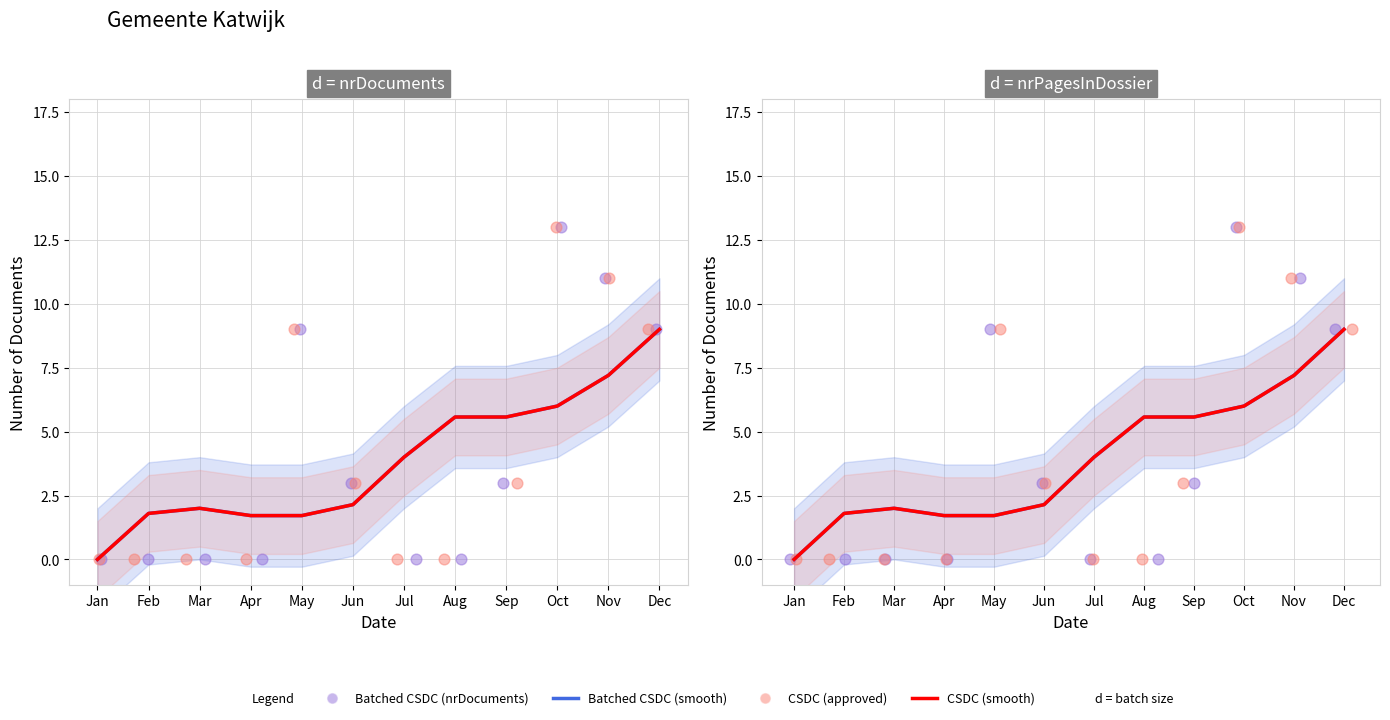

Is the value of foi_approved (smooth) at Dec greater than the value of foi_nrDocuments at Feb?

Yes